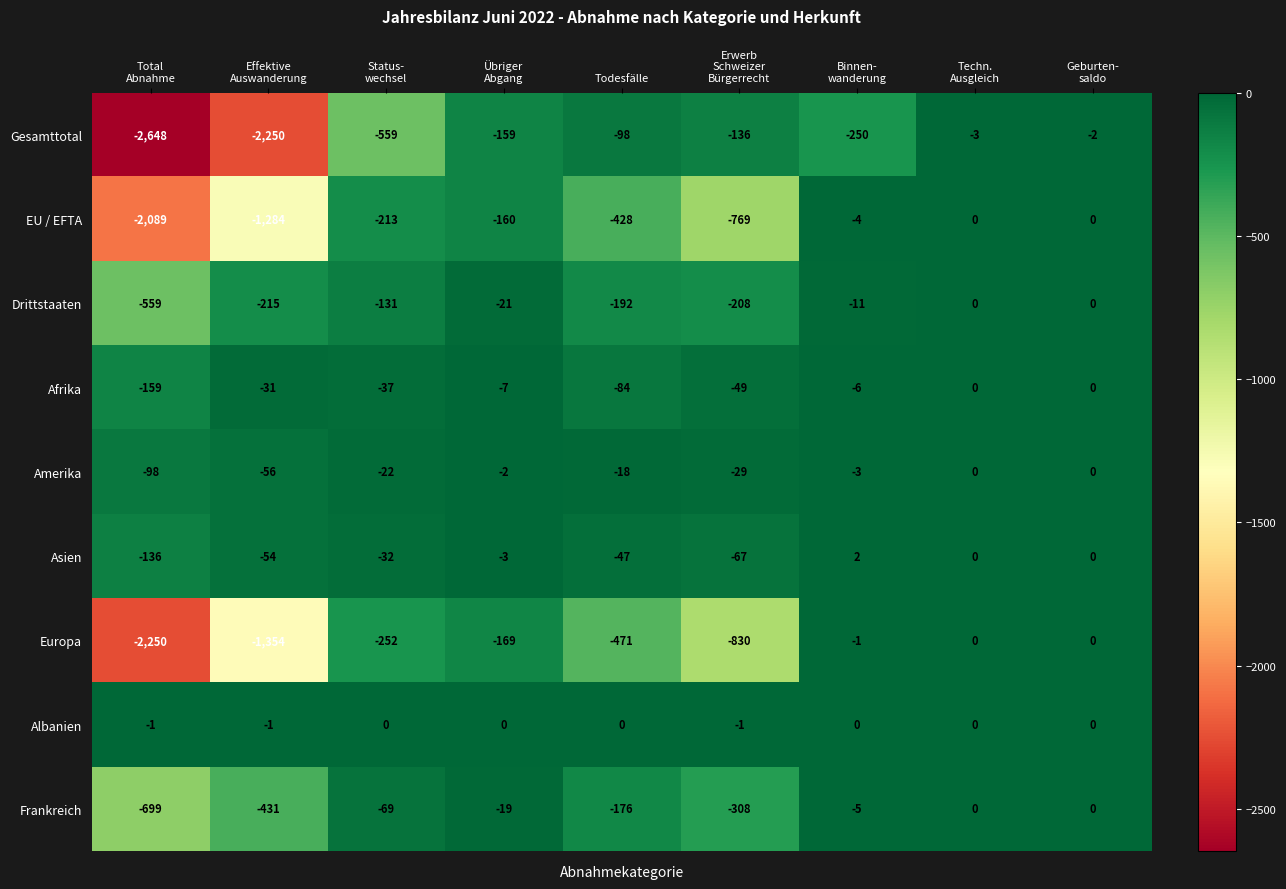

How many series are shown in this chart?

9